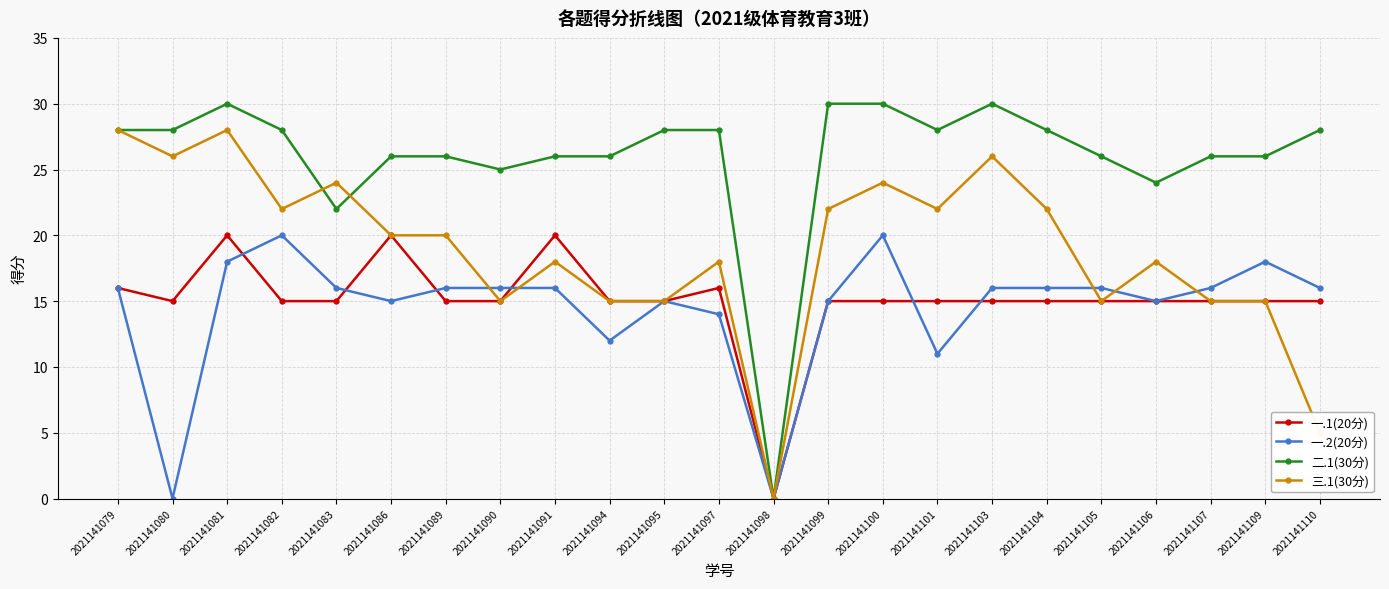

What is the difference between the highest and lowest values at 2021141089?

11